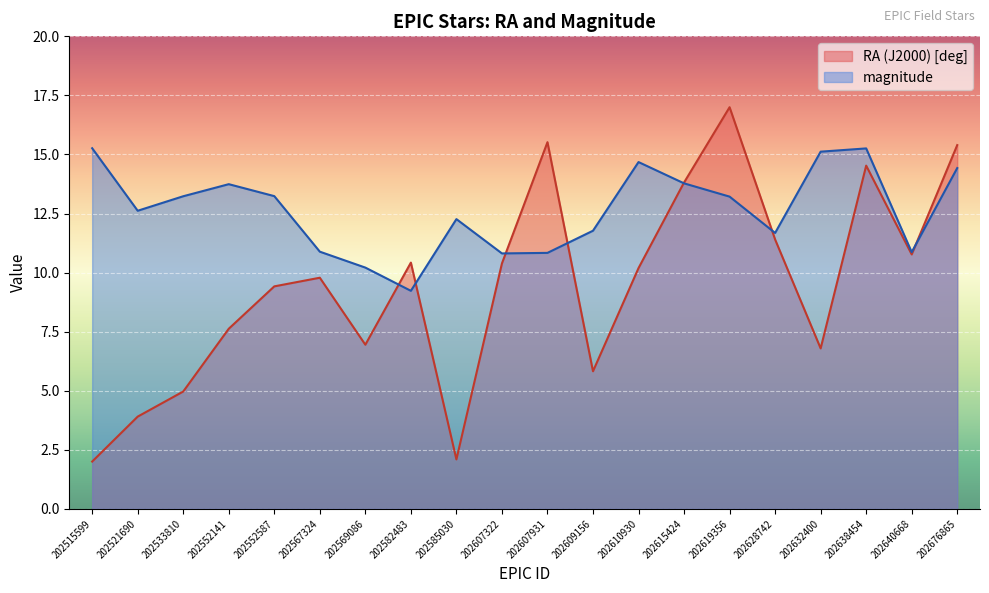

True or false: magnitude and RA (J2000) [deg] cross at least once.

True